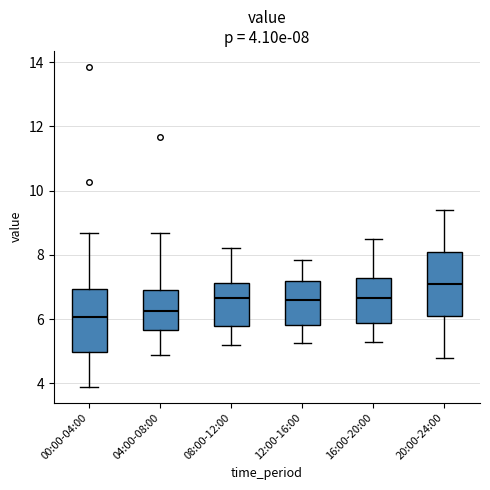

Which box's median line is the highest?

20:00-24:00